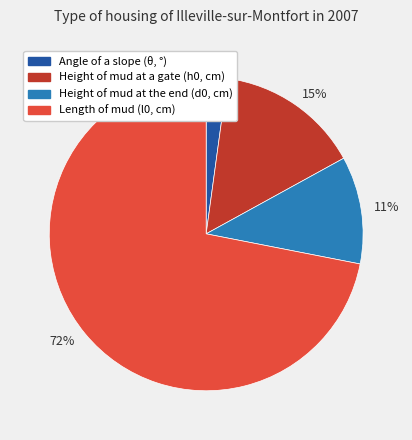

Which category accounts for the majority?

Length of mud (l0, cm)